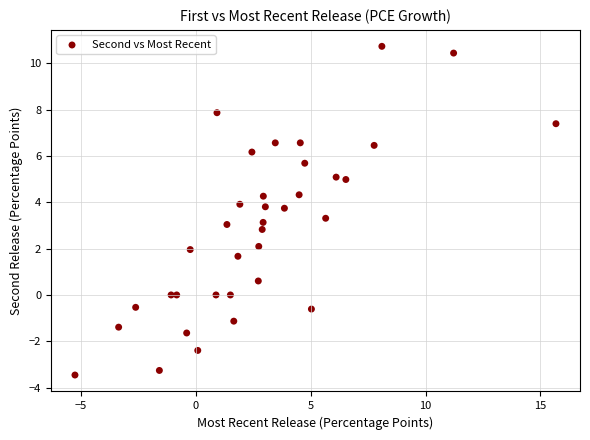

What is the range of Y values (max minus min)?

14.2